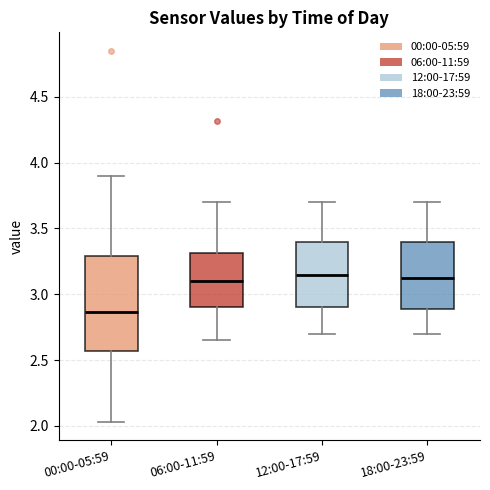

Reading left to right, transcribe this box plot: for each box, give where its median line is, the range the box spans, and where its two whiskers end, as read against the y-axis. The values are not printed on the chart, so give them approximately, as read against the axis.

00:00-05:59: median 2.85, box 2.55 to 3.30, whiskers 2.05 to 3.90
06:00-11:59: median 3.10, box 2.90 to 3.30, whiskers 2.65 to 3.70
12:00-17:59: median 3.15, box 2.90 to 3.40, whiskers 2.70 to 3.70
18:00-23:59: median 3.15, box 2.90 to 3.40, whiskers 2.70 to 3.70